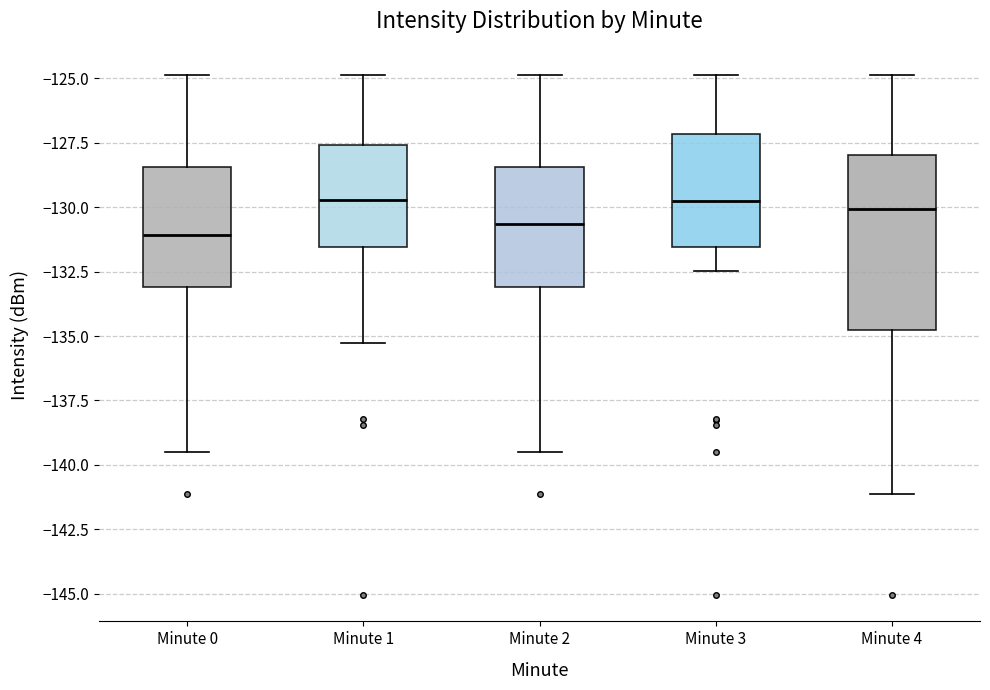

Reading left to right, read every box against the y-axis: the position of its median line, the range the box covers, and the ends of its whiskers. The values are not printed on the chart, so give them approximately, as read against the axis.

Minute 0: median -131.0, box -133.0 to -128.5, whiskers -139.5 to -125.0
Minute 1: median -129.5, box -131.5 to -127.5, whiskers -135.5 to -125.0
Minute 2: median -130.5, box -133.0 to -128.5, whiskers -139.5 to -125.0
Minute 3: median -130.0, box -131.5 to -127.0, whiskers -132.5 to -125.0
Minute 4: median -130.0, box -135.0 to -128.0, whiskers -141.0 to -125.0